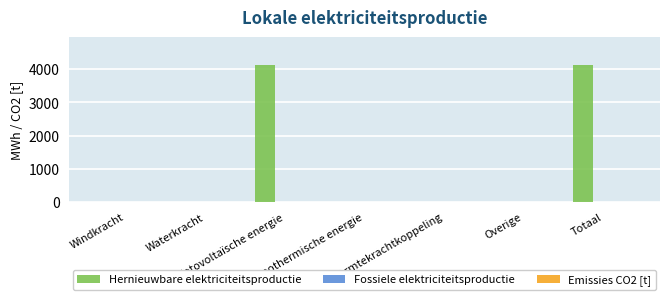

Does the chart contain stacked bars?

No